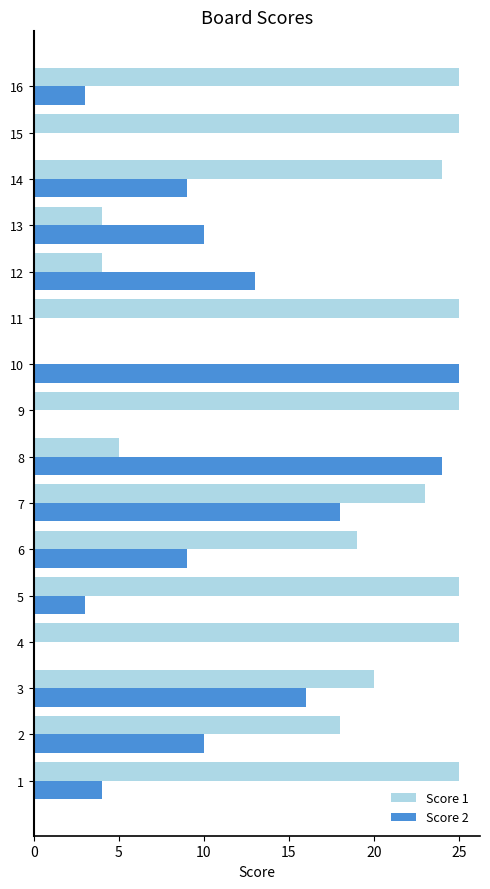

Read the Score 2 value at 15.

0